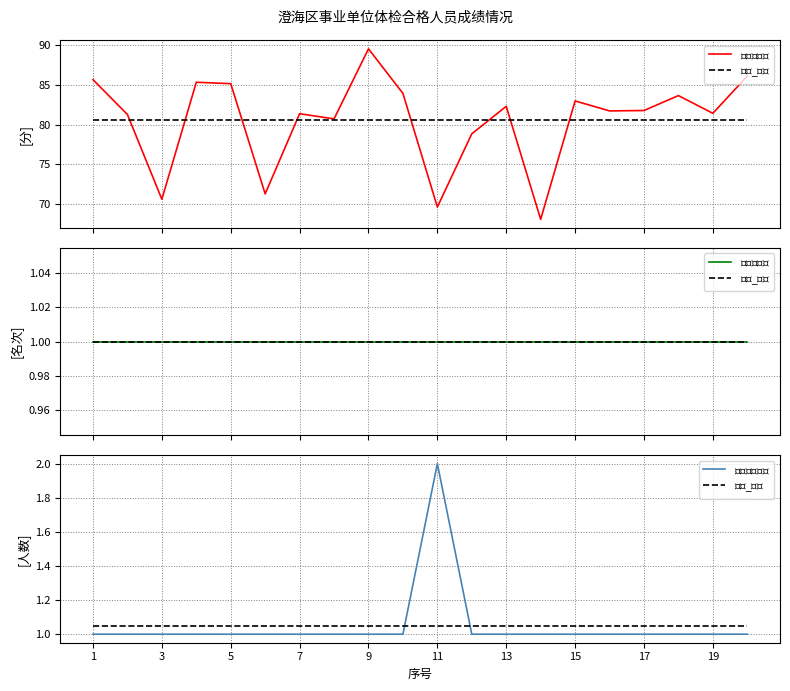

Reading left to right, what are all the values shown in this chart?

$考试总成绩$: 85.7	81.3	70.6	85.3	85.2	71.3	81.4	80.7	89.5	83.9	69.7	78.8	82.3	68.1	83.0	81.7	81.8	83.7	81.4	86.1
$均值\_成绩$: 80.6	80.6	80.6	80.6	80.6	80.6	80.6	80.6	80.6	80.6	80.6	80.6	80.6	80.6	80.6	80.6	80.6	80.6	80.6	80.6
$总成绩名次$: 1.0	1.0	1.0	1.0	1.0	1.0	1.0	1.0	1.0	1.0	1.0	1.0	1.0	1.0	1.0	1.0	1.0	1.0	1.0	1.0
$均值\_名次$: 1.0	1.0	1.0	1.0	1.0	1.0	1.0	1.0	1.0	1.0	1.0	1.0	1.0	1.0	1.0	1.0	1.0	1.0	1.0	1.0
$岗位招聘人数$: 1.0	1.0	1.0	1.0	1.0	1.0	1.0	1.0	1.0	1.0	2.0	1.0	1.0	1.0	1.0	1.0	1.0	1.0	1.0	1.0
$均值\_人数$: 1.1	1.1	1.1	1.1	1.1	1.1	1.1	1.1	1.1	1.1	1.1	1.1	1.1	1.1	1.1	1.1	1.1	1.1	1.1	1.1